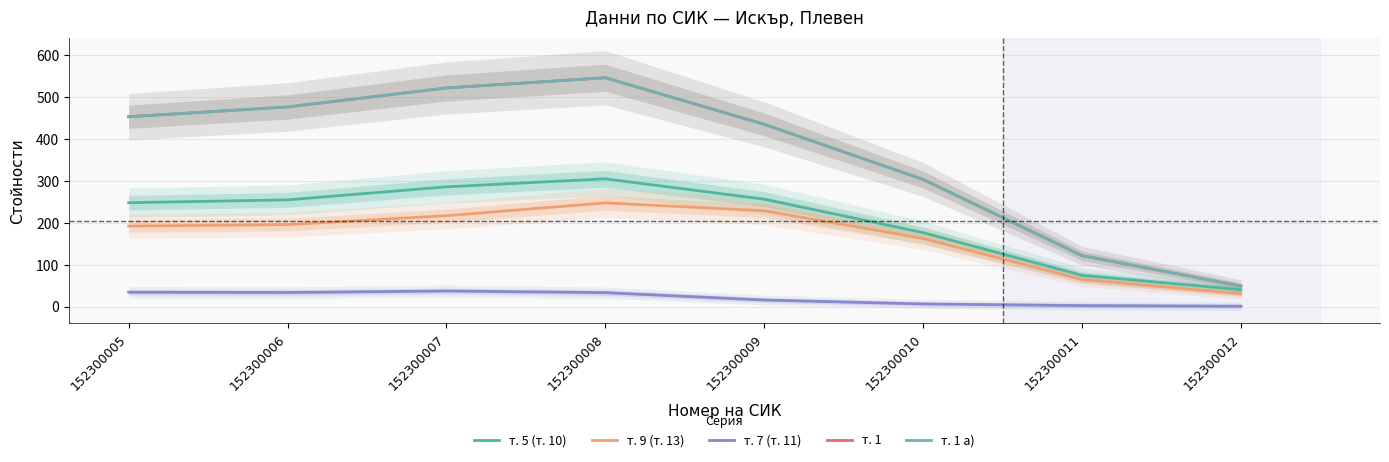

Which has a higher value, 152300009 or 152300005?

152300009